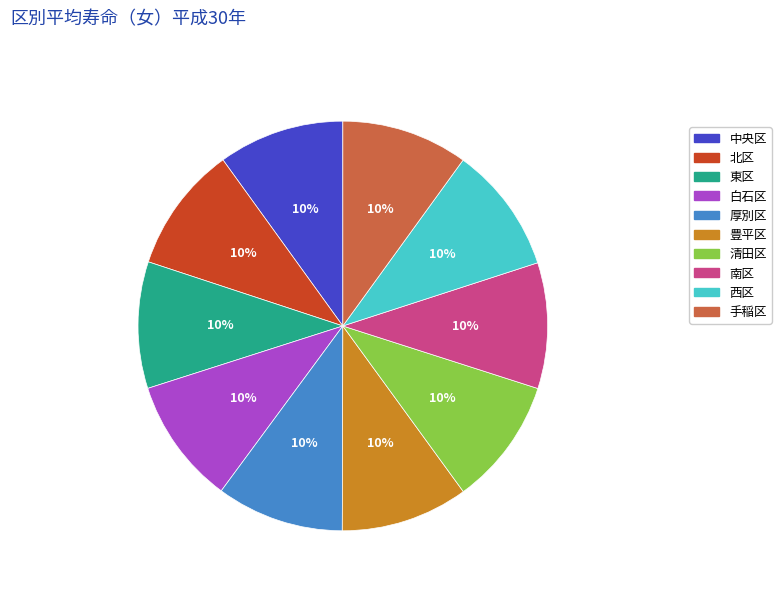

Is the sum of 手稲区 and 豊平区 greater than half?

No